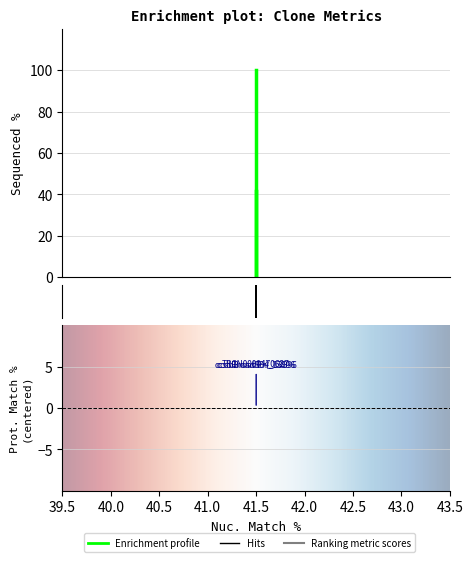

Reading left to right, list all the values displayed in this chart.

41.5=100.0	41.5=0.0	41.5=41.5